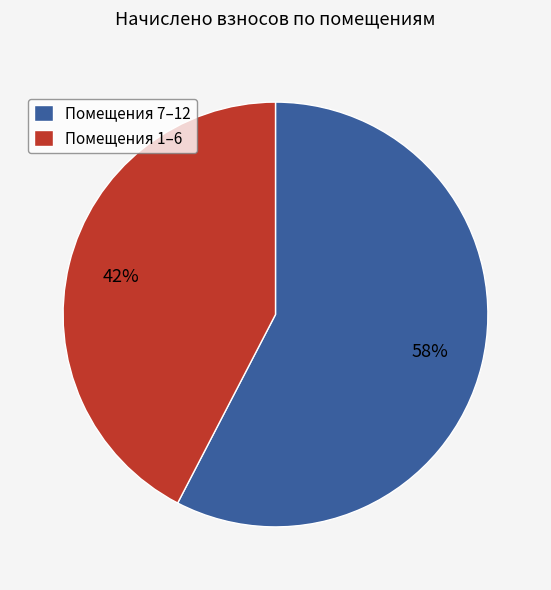

How many slices are in this pie chart?

2